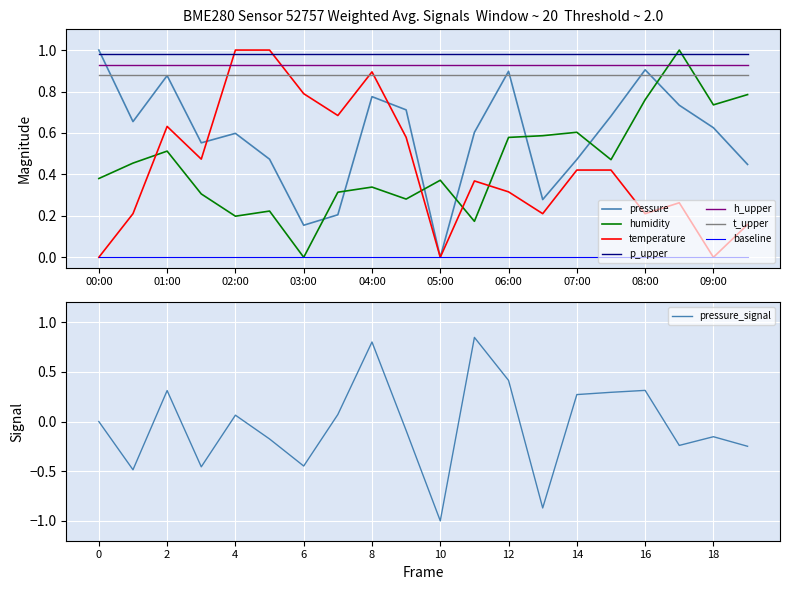

True or false: h_upper and baseline intersect in this chart.

False